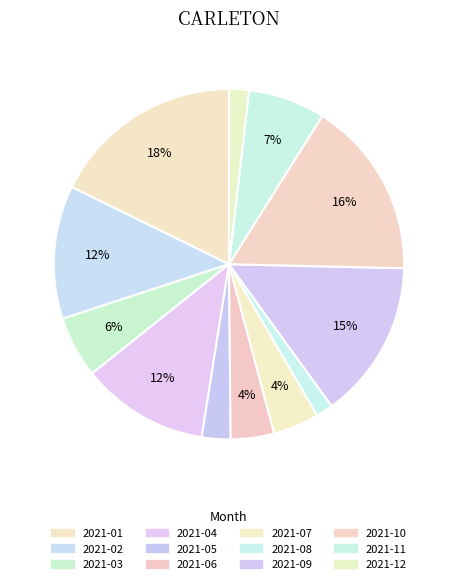

Count the number of slices in the pie.

12